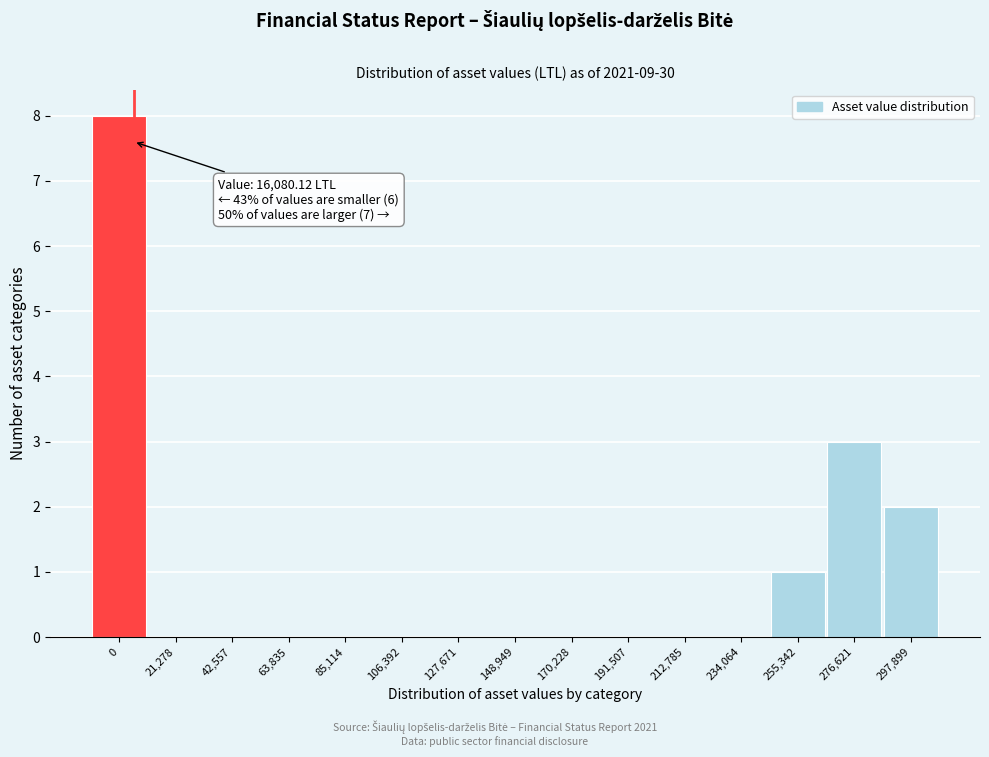

Reading right to left, list all the values displayed in this chart.

297,899=2	276,621=3	255,342=1	234,064=0	212,785=0	191,507=0	170,228=0	148,949=0	127,671=0	106,392=0	85,114=0	63,835=0	42,557=0	21,278=0	0=8